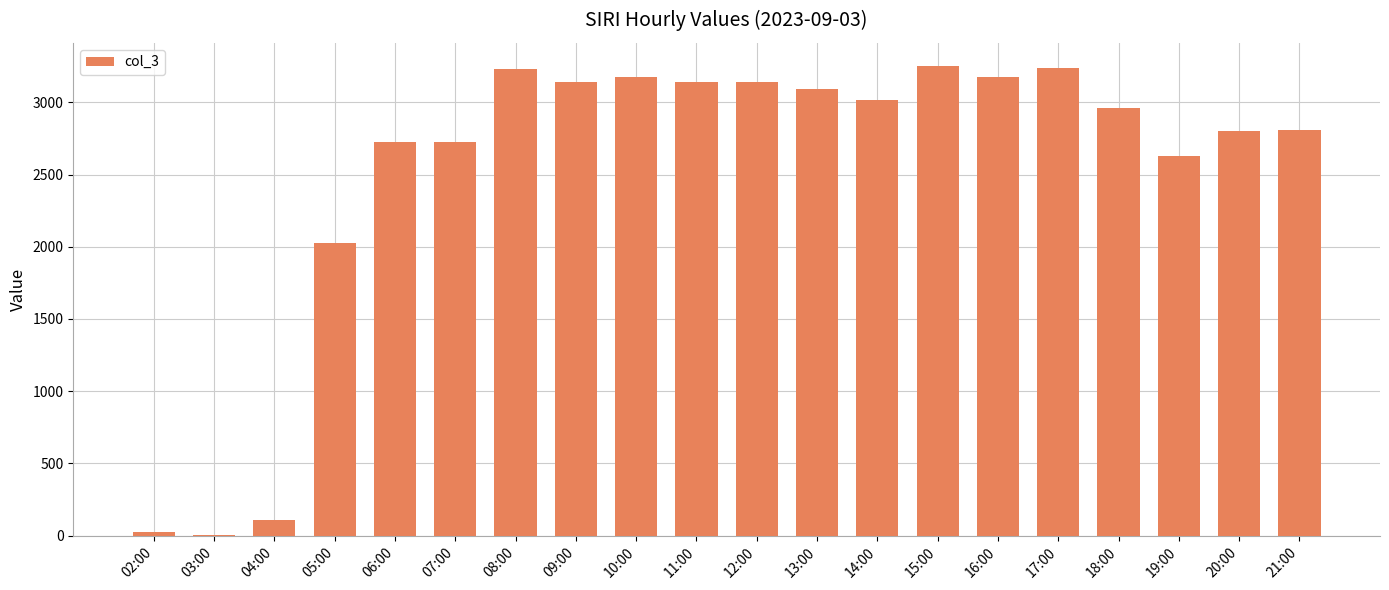

How many series are shown in this chart?

1